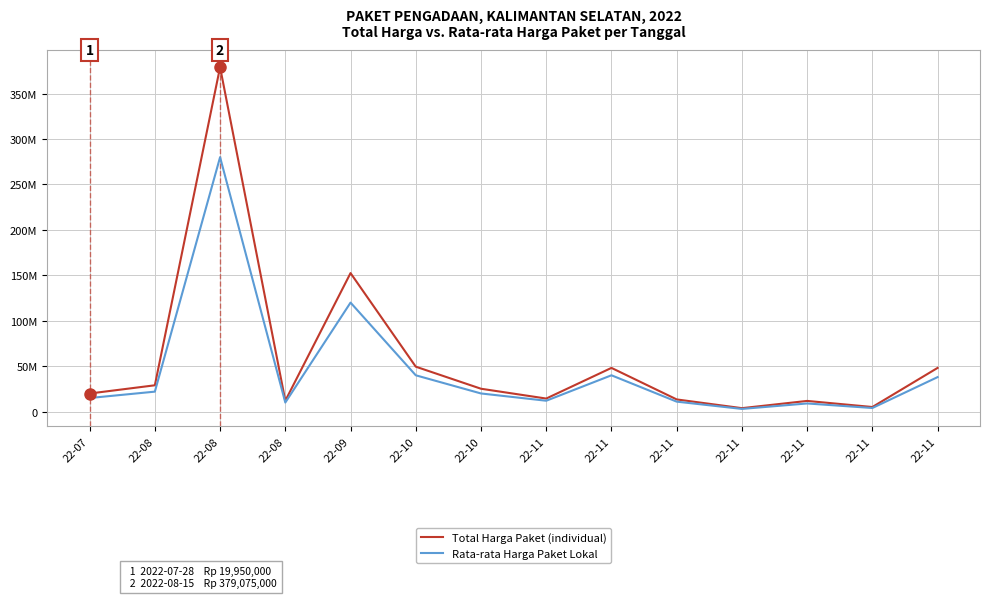

What are all the series names shown in the legend?

Total Harga Paket (individual), Rata-rata Harga Paket Lokal